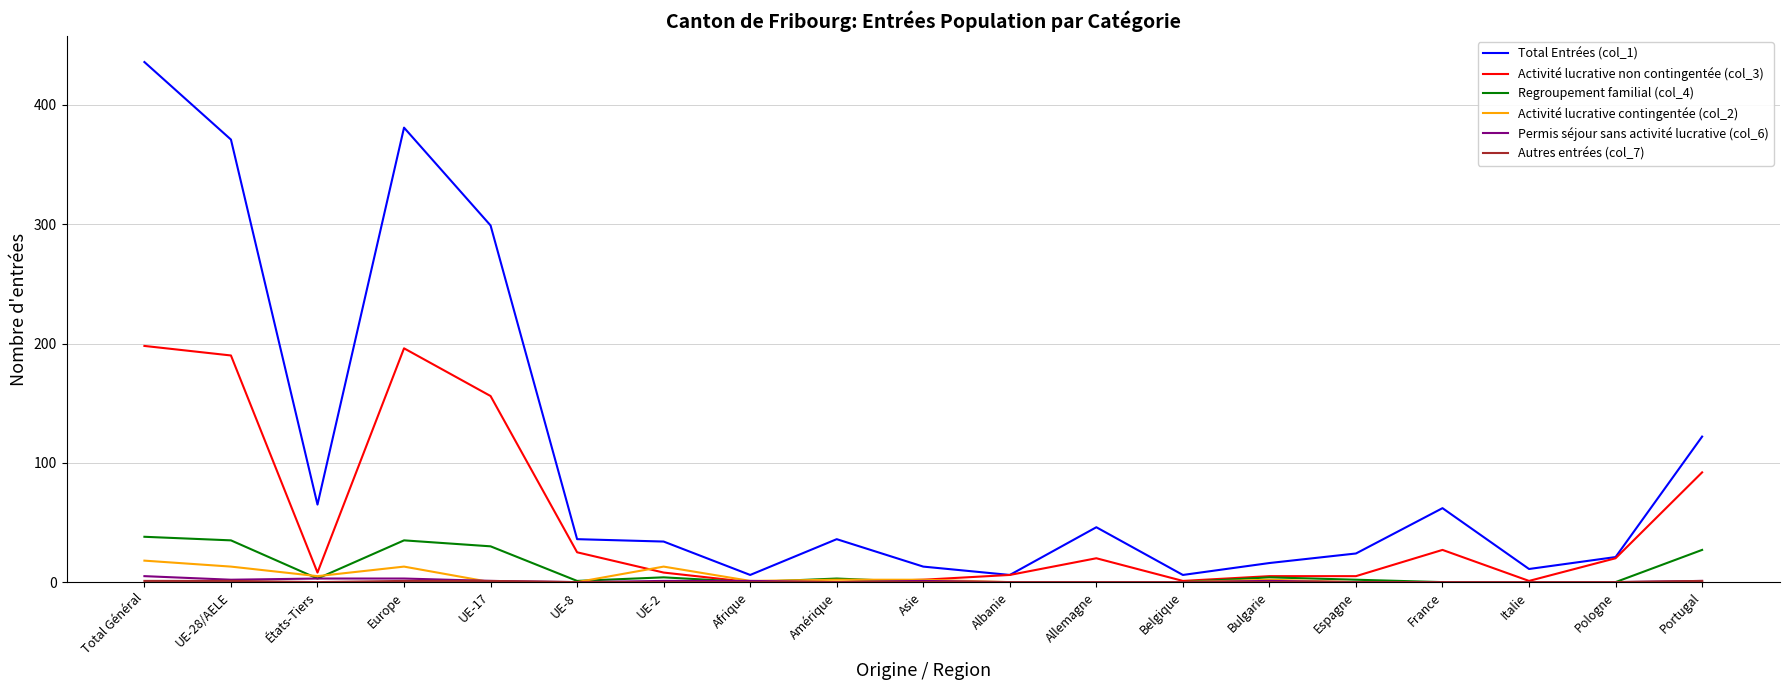

True or false: Total Entrées (col_1) has a value of 65 at États-Tiers.

True